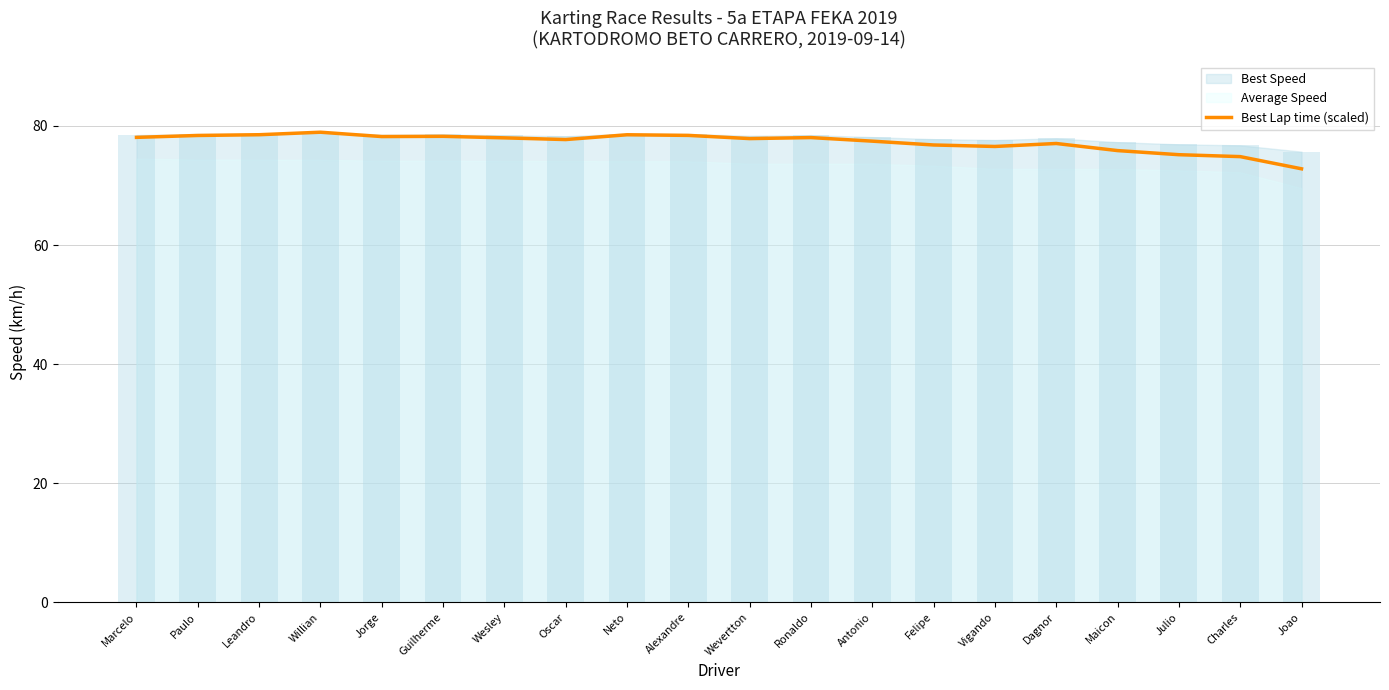

What position from the right is Oscar?

13